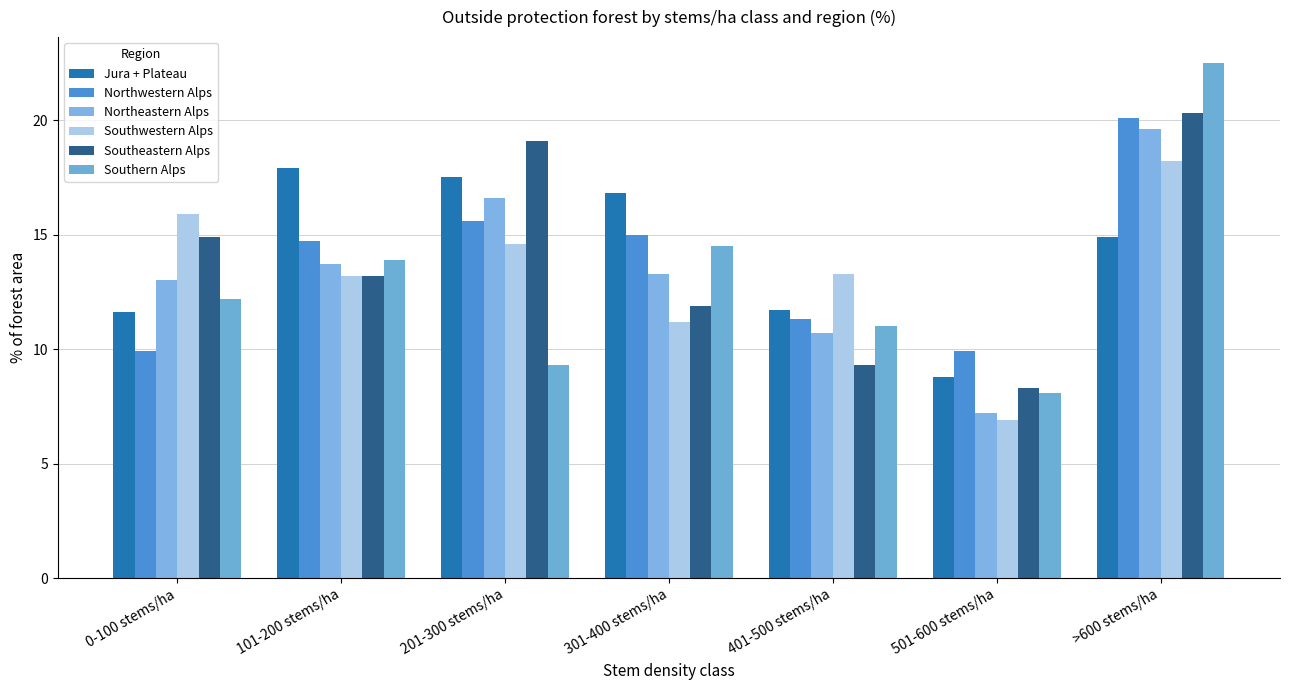

Reading left to right, list all the values displayed in this chart.

Jura + Plateau: 0-100 stems/ha=11.6	101-200 stems/ha=17.9	201-300 stems/ha=17.5	301-400 stems/ha=16.8	401-500 stems/ha=11.7	501-600 stems/ha=8.8	>600 stems/ha=14.9
Northwestern Alps: 0-100 stems/ha=9.9	101-200 stems/ha=14.7	201-300 stems/ha=15.6	301-400 stems/ha=15.0	401-500 stems/ha=11.3	501-600 stems/ha=9.9	>600 stems/ha=20.1
Northeastern Alps: 0-100 stems/ha=13.0	101-200 stems/ha=13.7	201-300 stems/ha=16.6	301-400 stems/ha=13.3	401-500 stems/ha=10.7	501-600 stems/ha=7.2	>600 stems/ha=19.6
Southwestern Alps: 0-100 stems/ha=15.9	101-200 stems/ha=13.2	201-300 stems/ha=14.6	301-400 stems/ha=11.2	401-500 stems/ha=13.3	501-600 stems/ha=6.9	>600 stems/ha=18.2
Southeastern Alps: 0-100 stems/ha=14.9	101-200 stems/ha=13.2	201-300 stems/ha=19.1	301-400 stems/ha=11.9	401-500 stems/ha=9.3	501-600 stems/ha=8.3	>600 stems/ha=20.3
Southern Alps: 0-100 stems/ha=12.2	101-200 stems/ha=13.9	201-300 stems/ha=9.3	301-400 stems/ha=14.5	401-500 stems/ha=11.0	501-600 stems/ha=8.1	>600 stems/ha=22.5